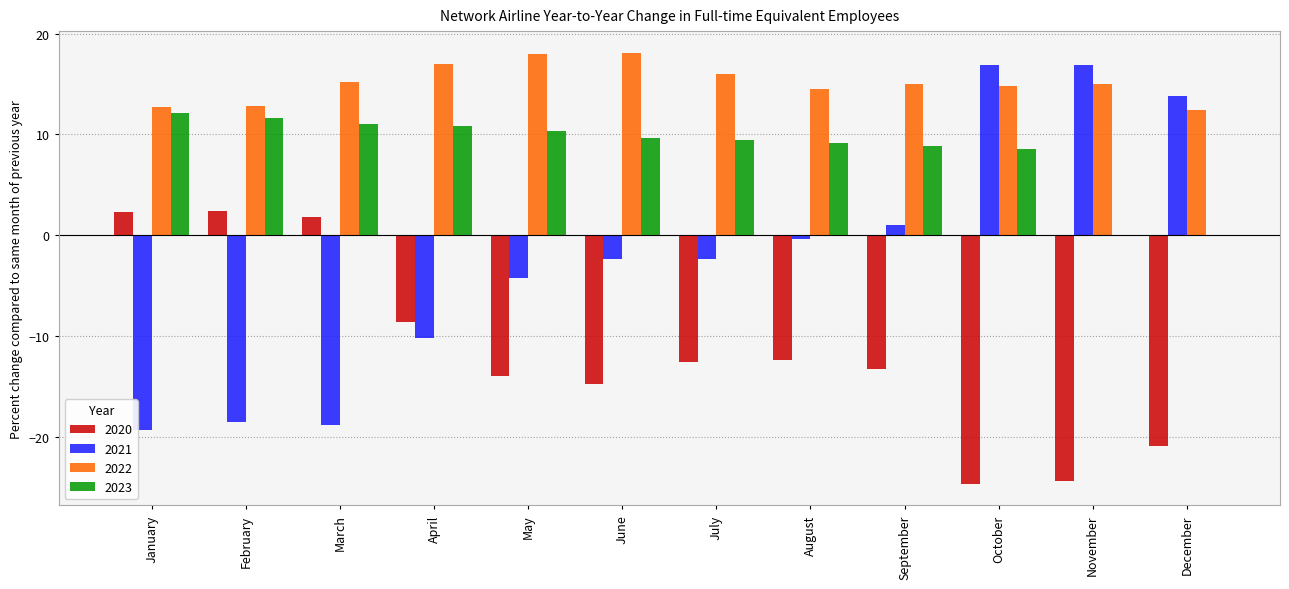

Are the bars grouped side by side (vs. stacked)?

Yes